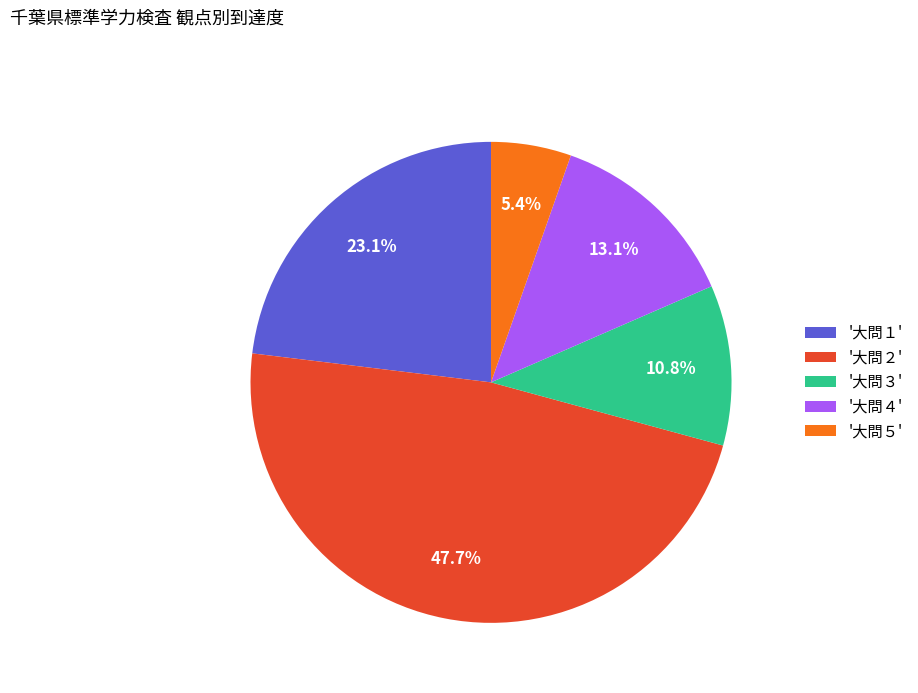

To the nearest percent, what is the average slice percentage?

20%